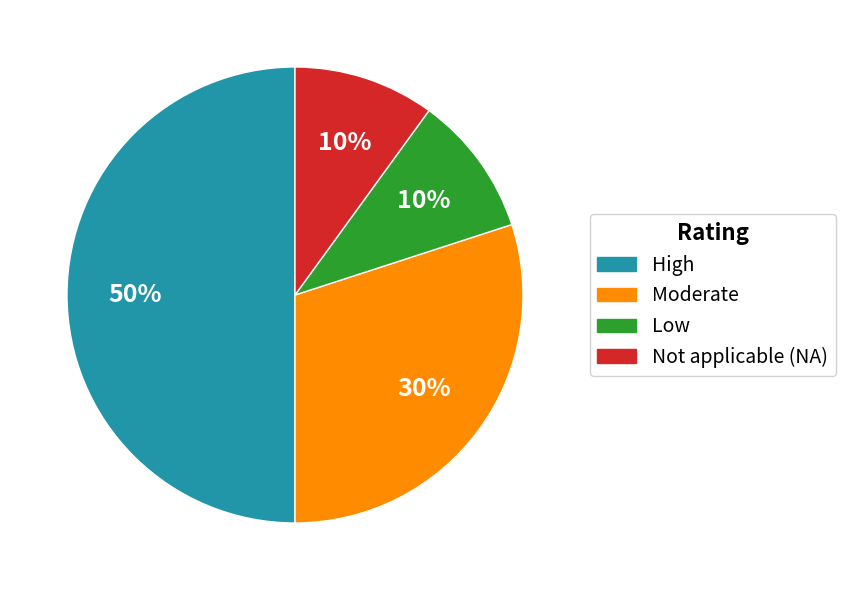

Is it true that High is 37% of the pie?

False